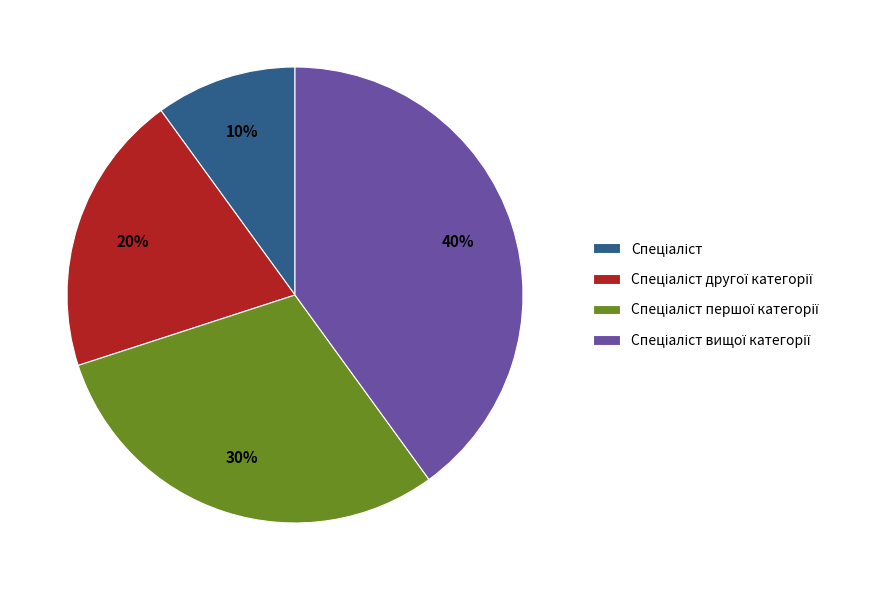

Count the number of slices in the pie.

4